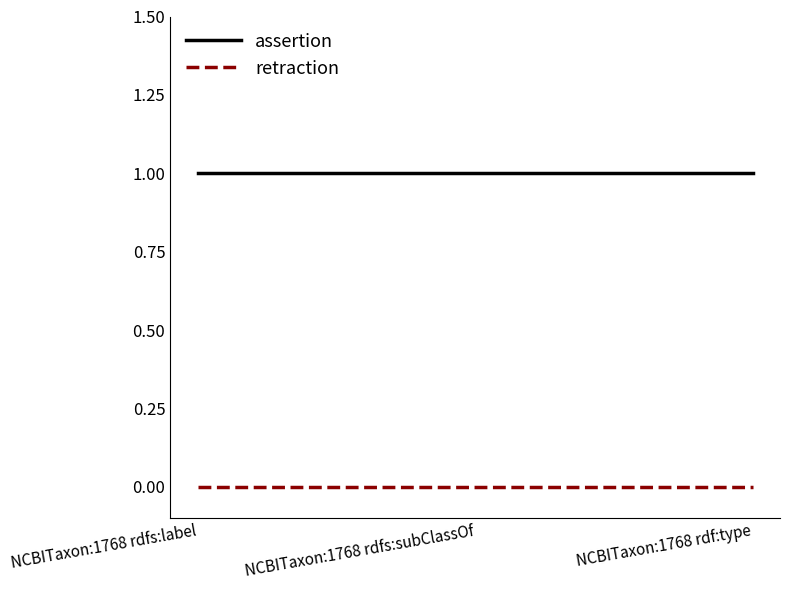

What position from the left is NCBITaxon:1768 rdfs:label?

1